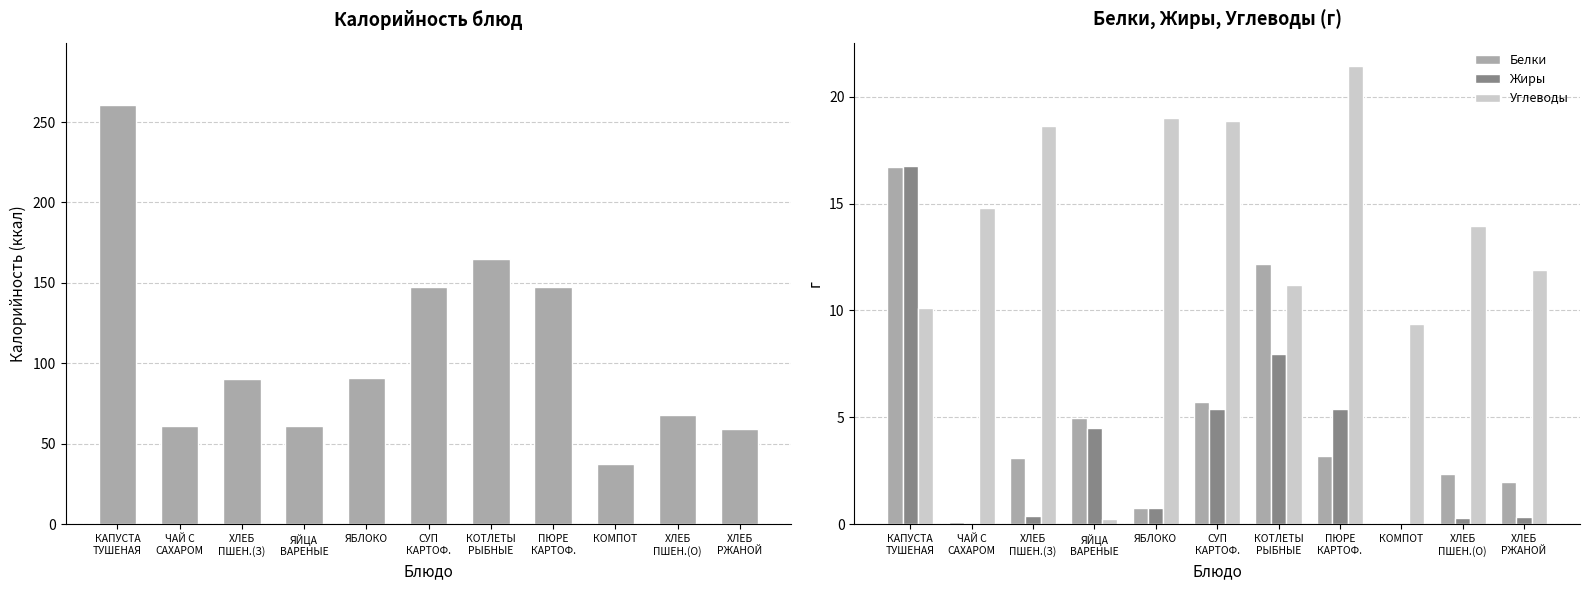

Is the value of Калорийность at ЯБЛОКО greater than the value of Белки at ЯБЛОКО?

Yes